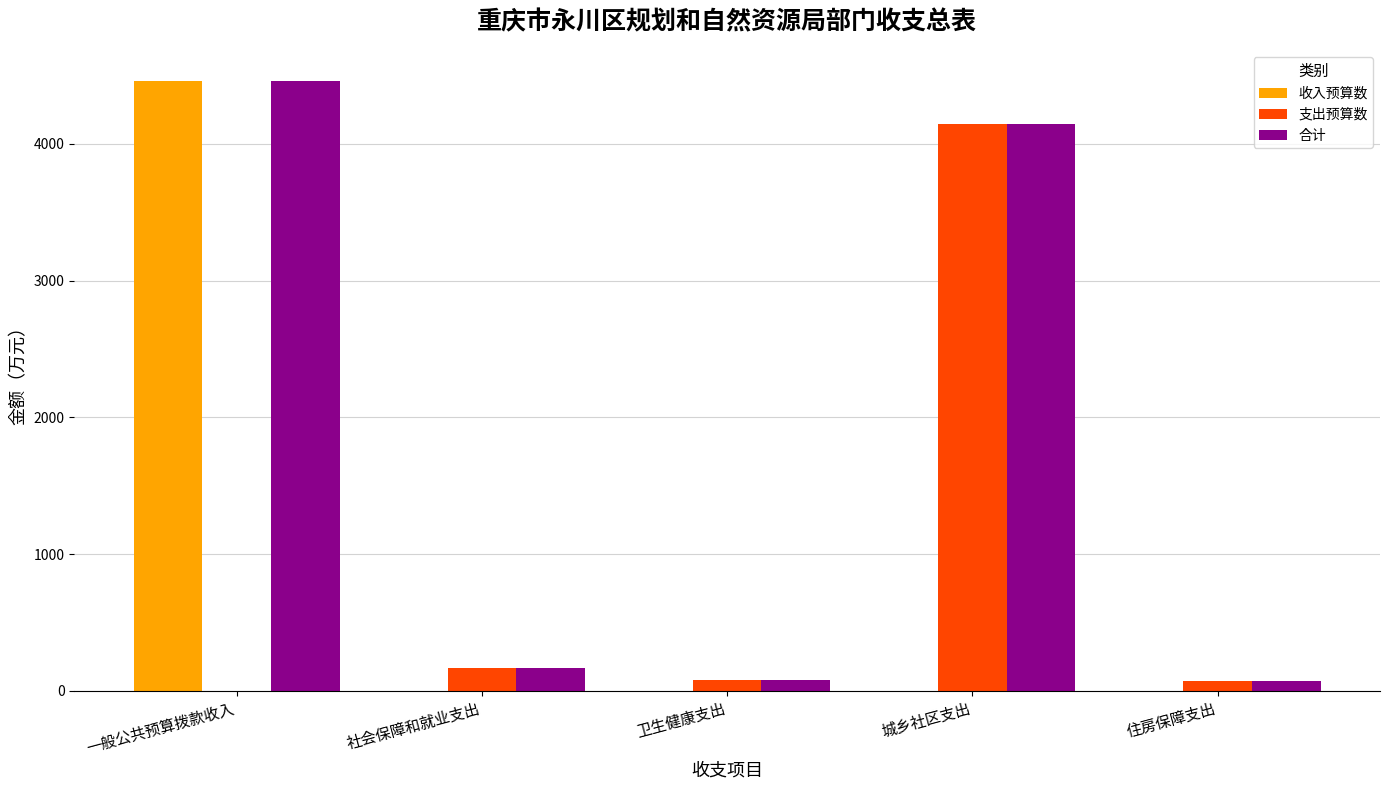

What is the sum of all 合计 values?

8923.2